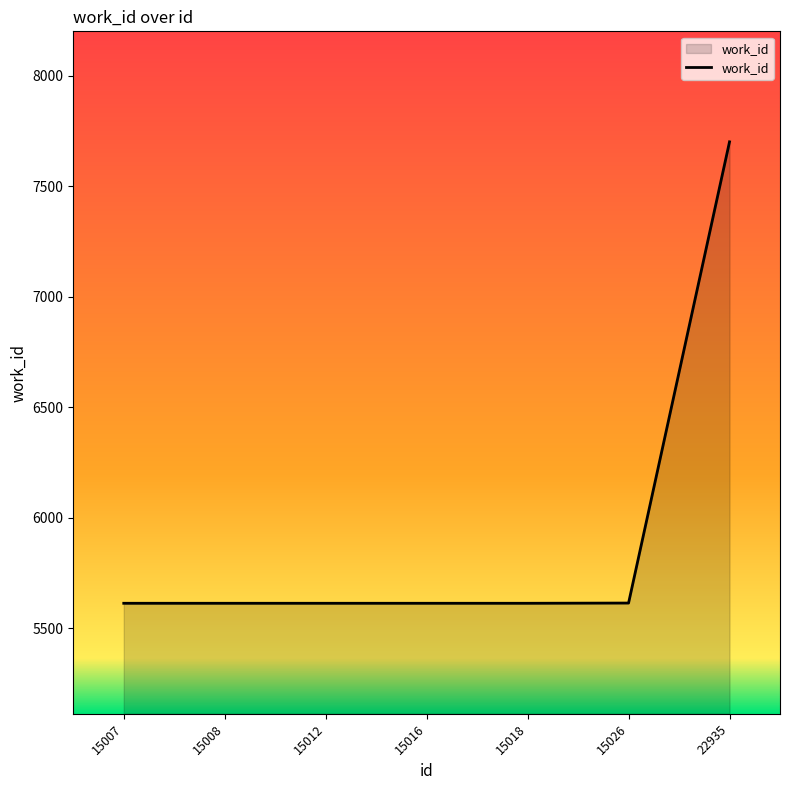

What is the average value?

5912